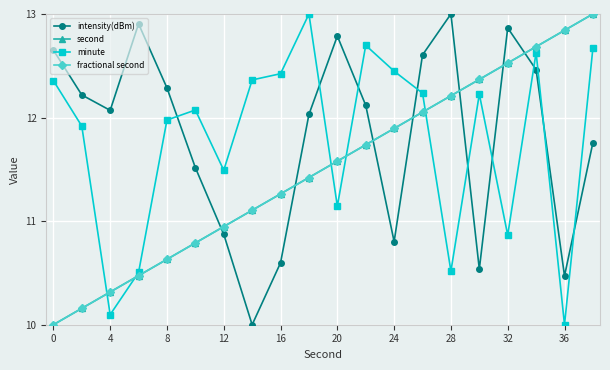

Is this an area chart (filled region under the line)?

No